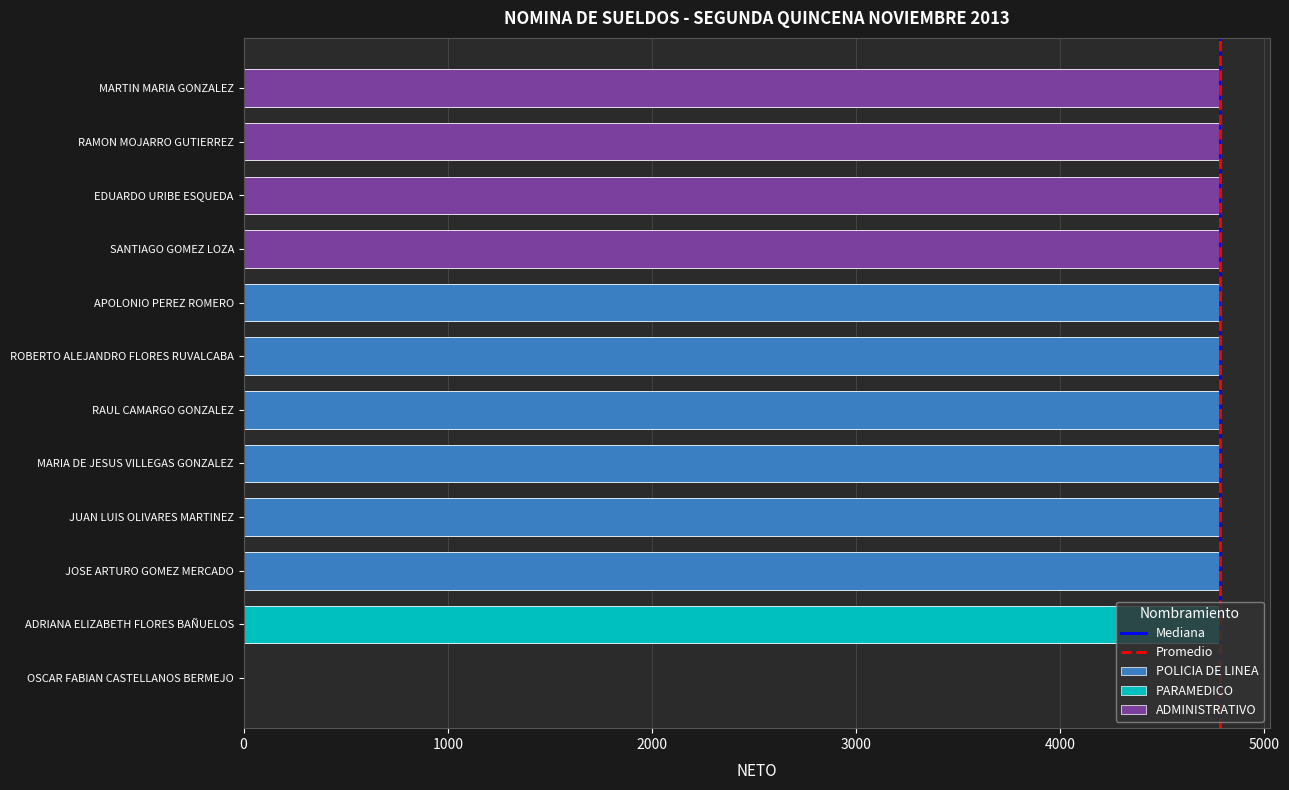

Rank the categories by value from lowest to highest.

OSCAR FABIAN CASTELLANOS BERMEJO, ADRIANA ELIZABETH FLORES BAÑUELOS, JOSE ARTURO GOMEZ MERCADO, JUAN LUIS OLIVARES MARTINEZ, MARIA DE JESUS VILLEGAS GONZALEZ, RAUL CAMARGO GONZALEZ, ROBERTO ALEJANDRO FLORES RUVALCABA, APOLONIO PEREZ ROMERO, SANTIAGO GOMEZ LOZA, EDUARDO URIBE ESQUEDA, RAMON MOJARRO GUTIERREZ, MARTIN MARIA GONZALEZ